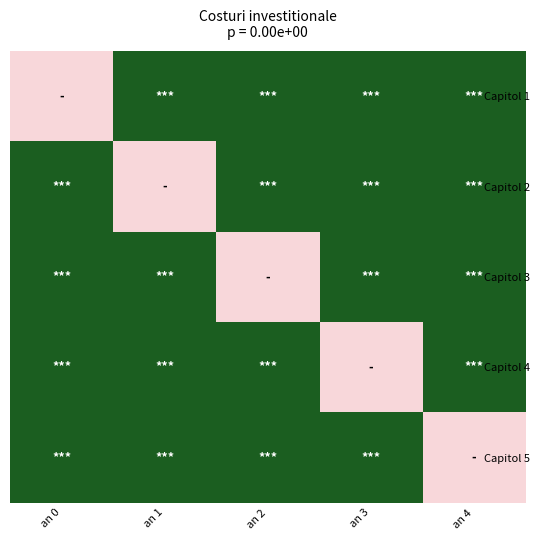

What is the difference between the highest and lowest values at an 3?

1